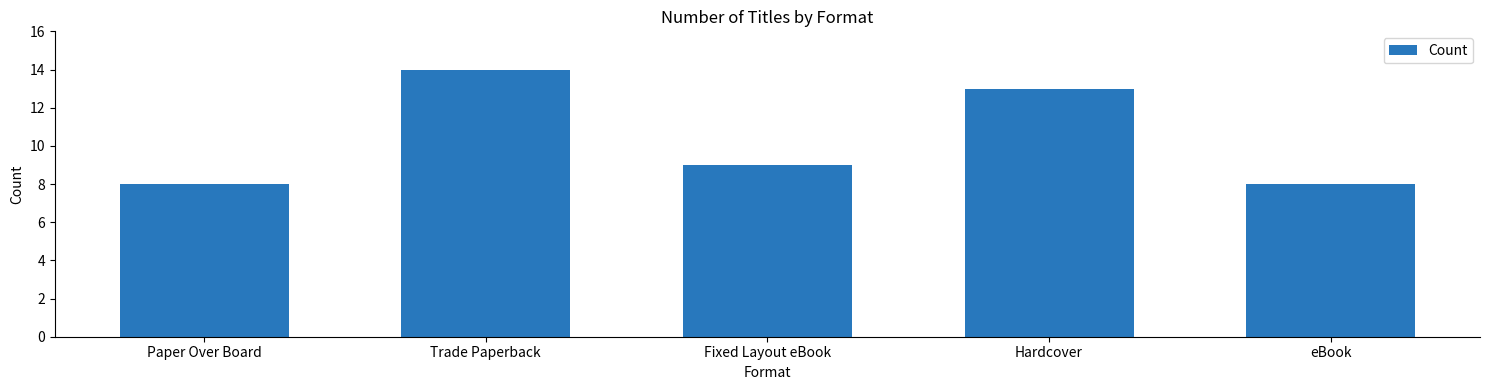

What is the label of the 1st bar from the left?

Paper Over Board